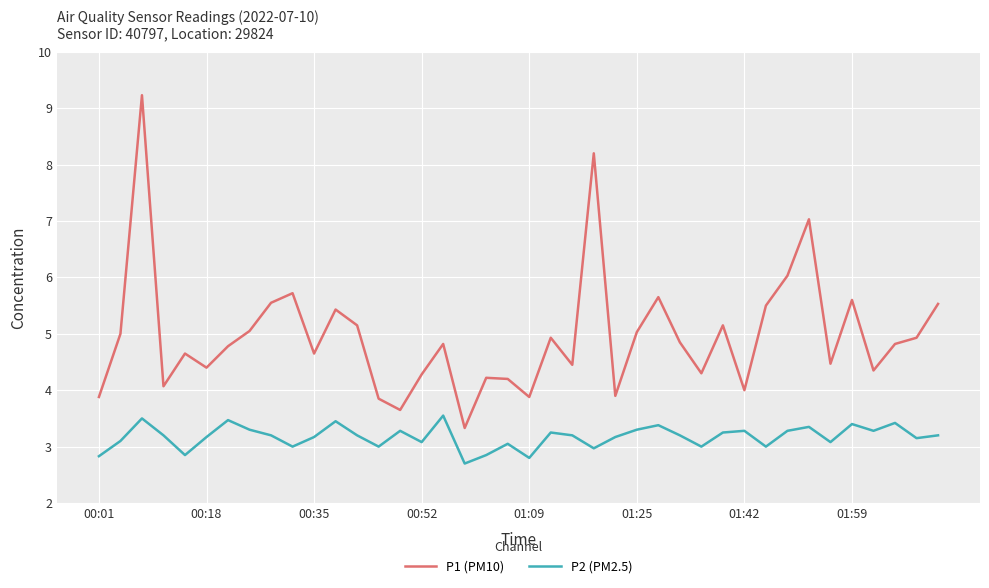

Which series has the largest total across all categories?

P1 (PM10)